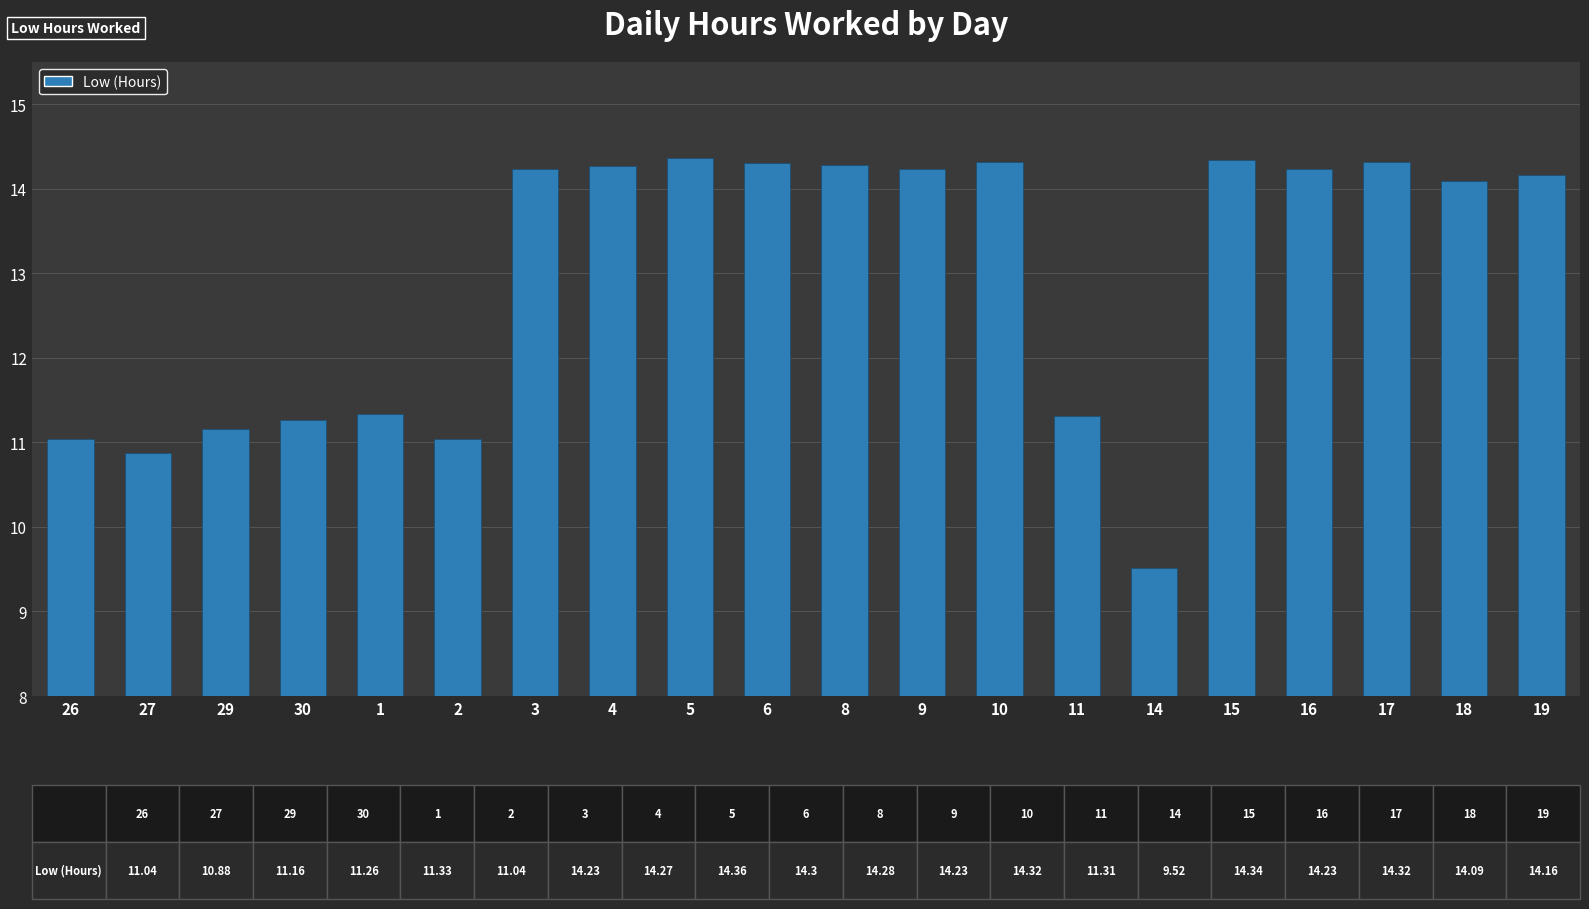

What is the difference between the maximum and minimum values?

4.8